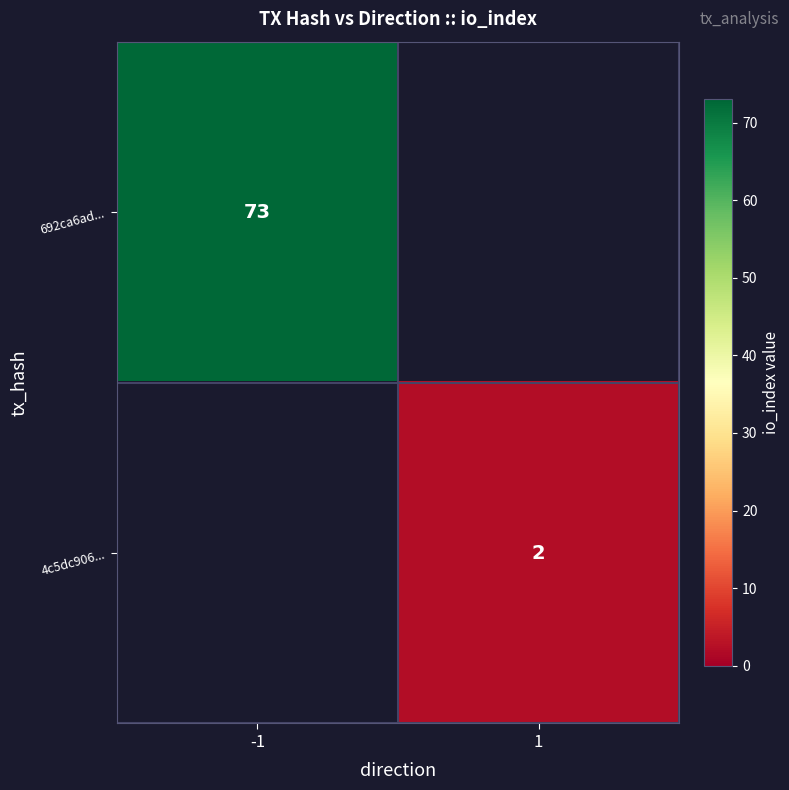

Which label corresponds to the smallest value in the chart?

1